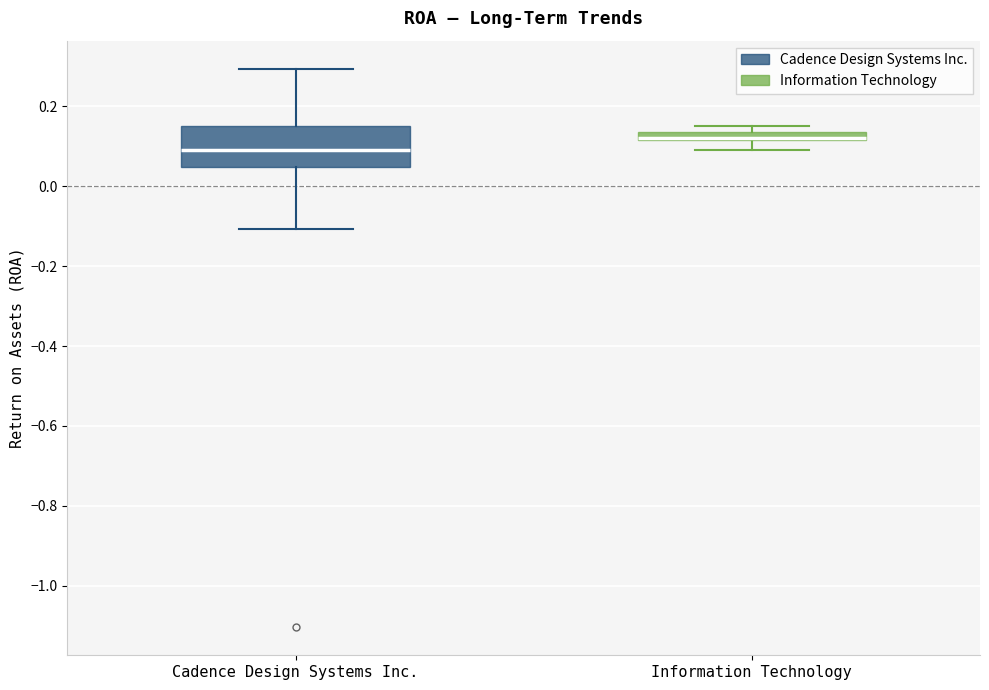

Which box's median line is the lowest?

Cadence Design Systems Inc.